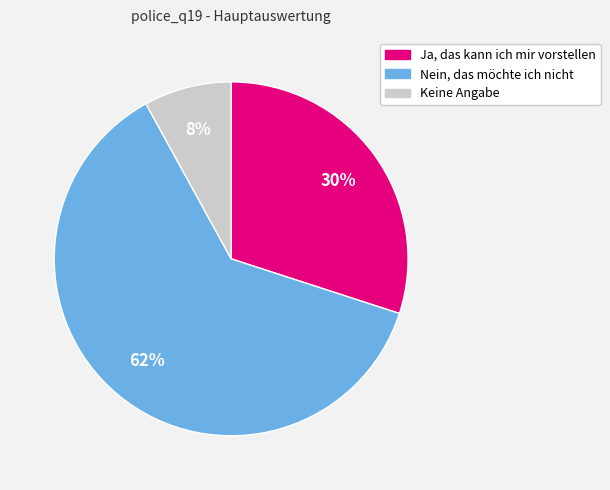

True or false: Nein, das möchte ich nicht accounts for 69% of the total.

False